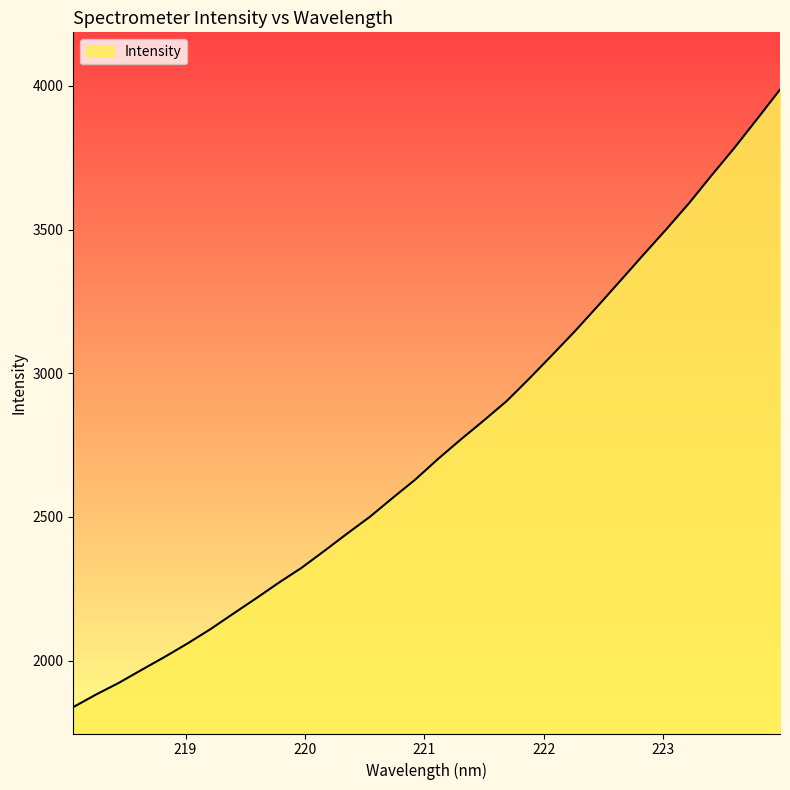

Does the chart display data point markers on the line(s)?

No